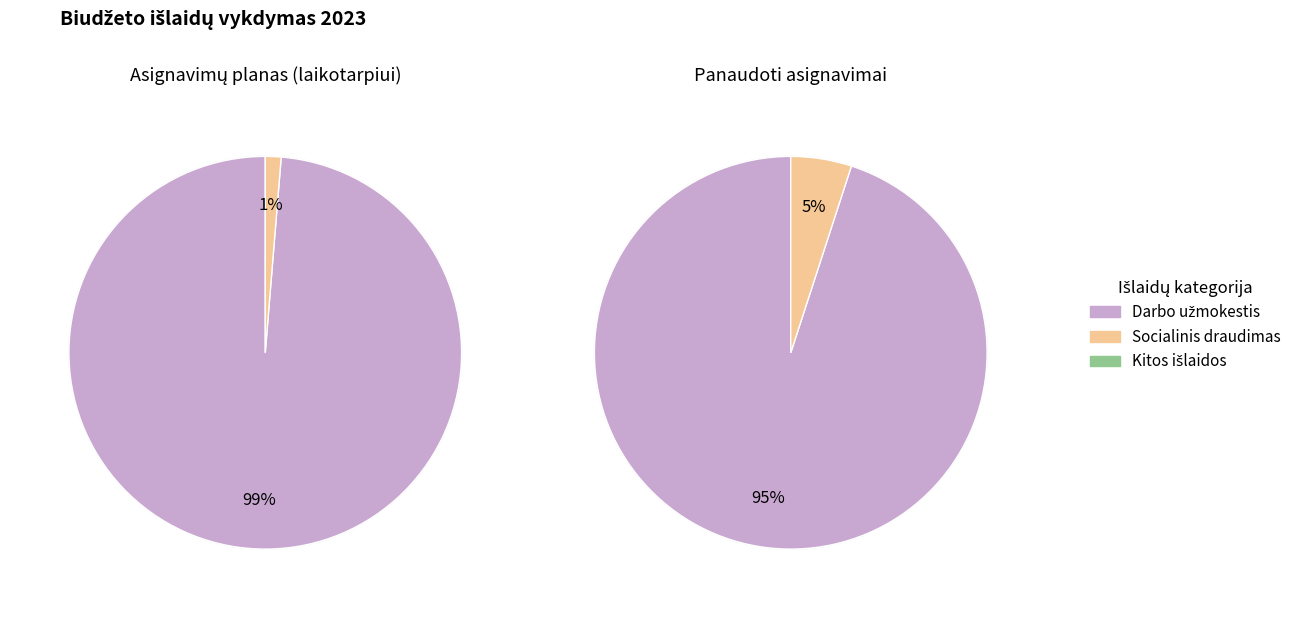

How many slices are in this pie chart?

3